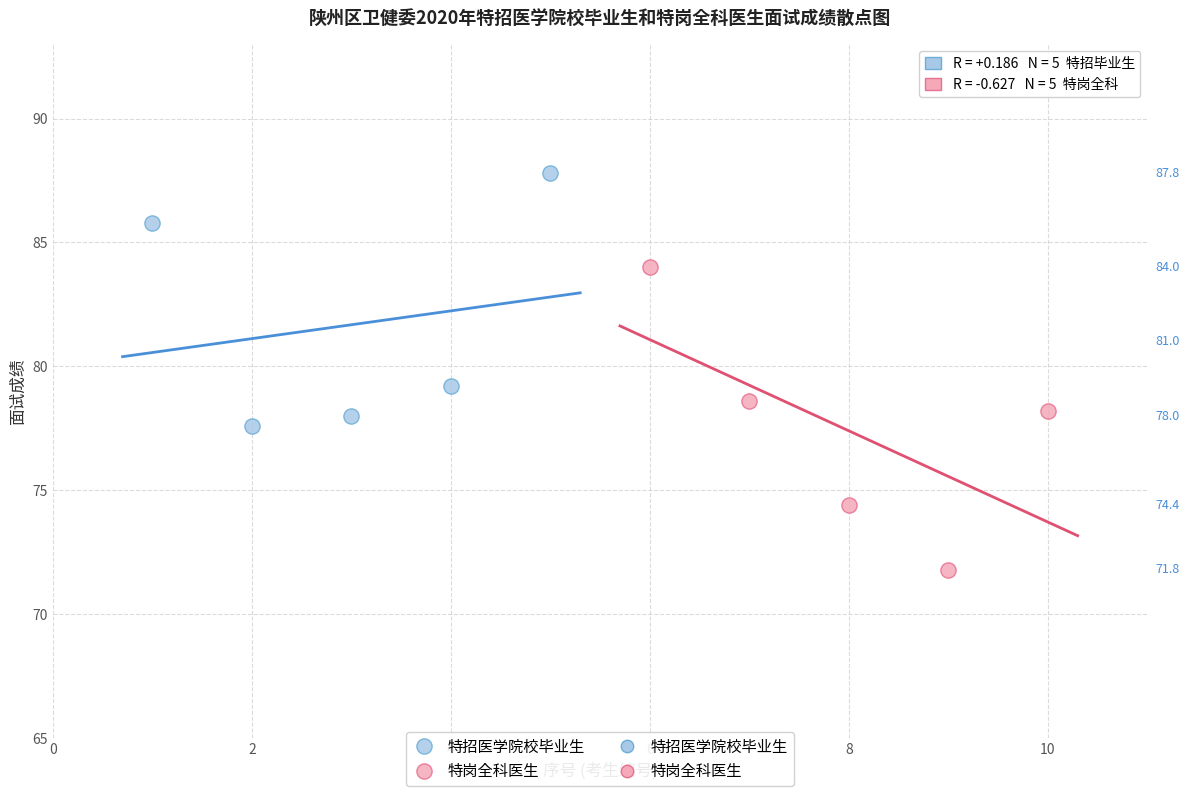

Which series contains the lowest Y value?

特岗全科医生